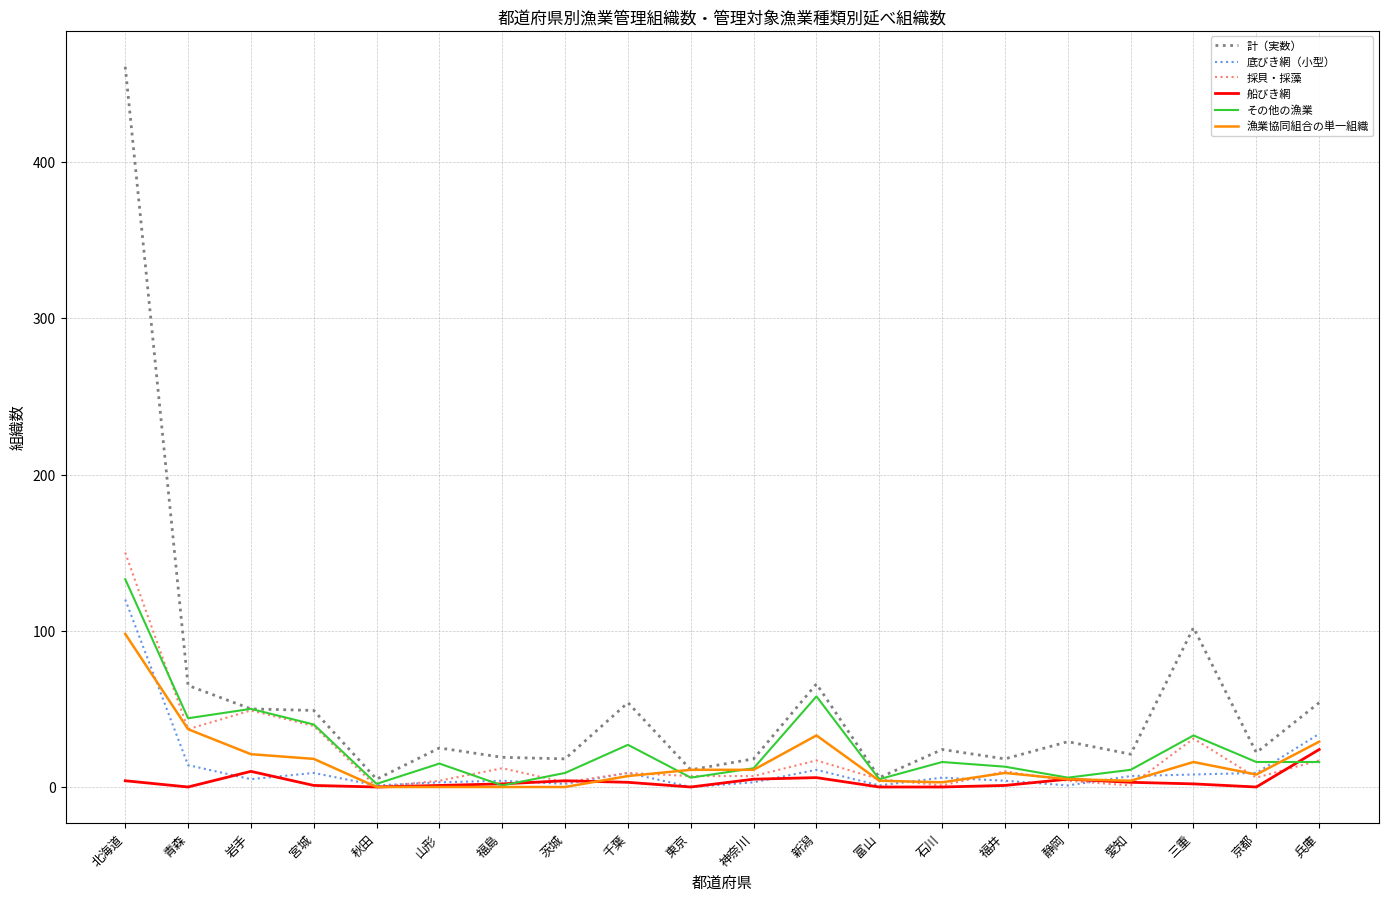

What is the difference between the 漁業協同組合の単一組織 values at 千葉 and 岩手?

14